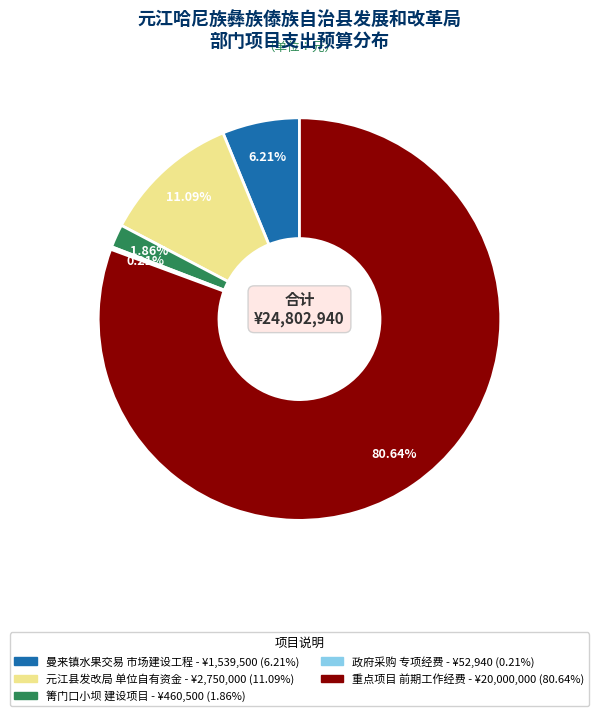

Is there a majority slice in this chart?

Yes